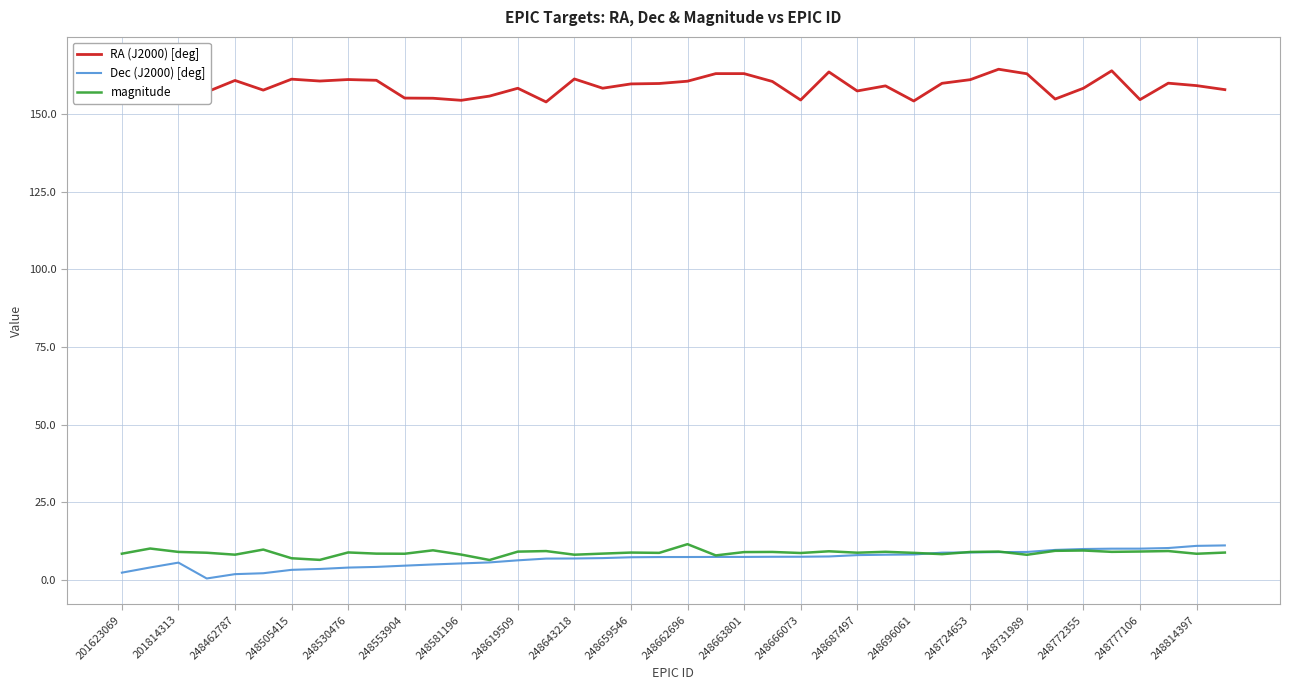

What is the maximum value for magnitude?

11.6